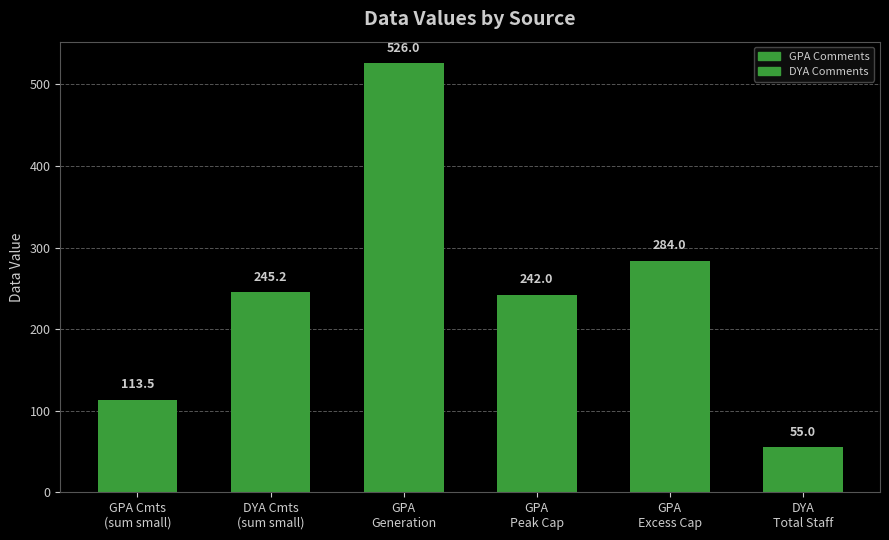

Which category has the highest value across all series?

GPA
Generation